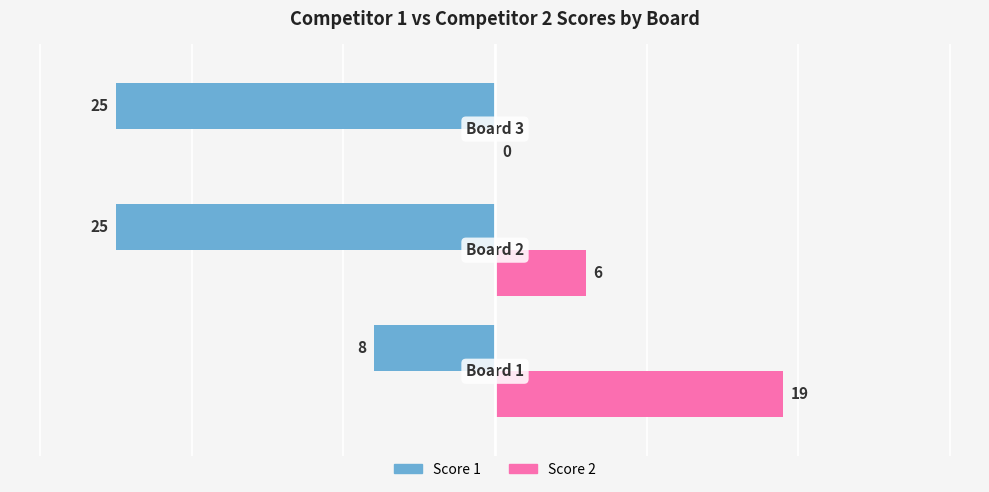

Which series has the largest total across all categories?

Score 2